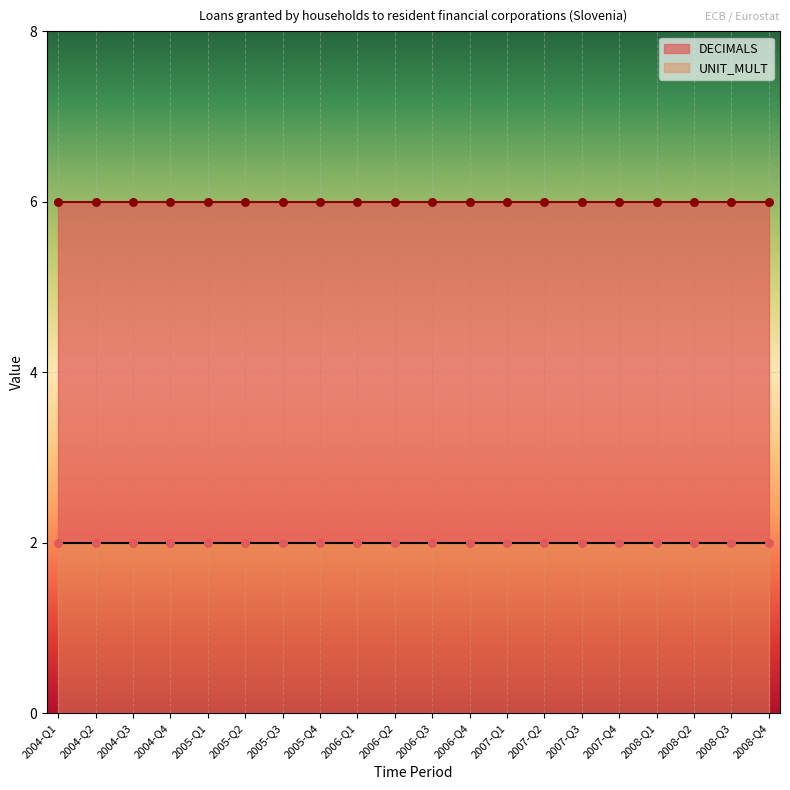

At how many categories does at least one series exceed 4?

20